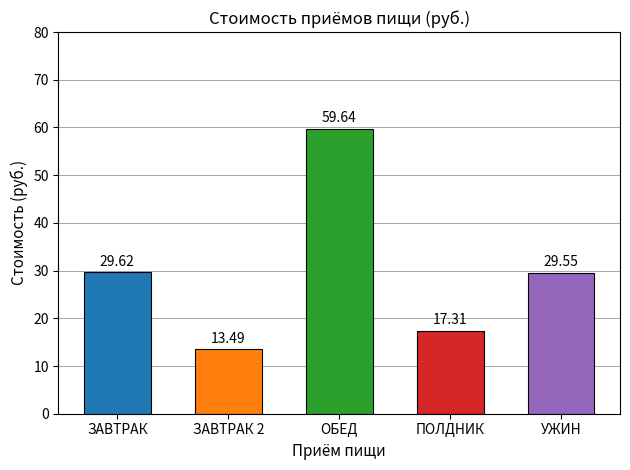

The value at ЗАВТРАК is 29.6. True or false?

True